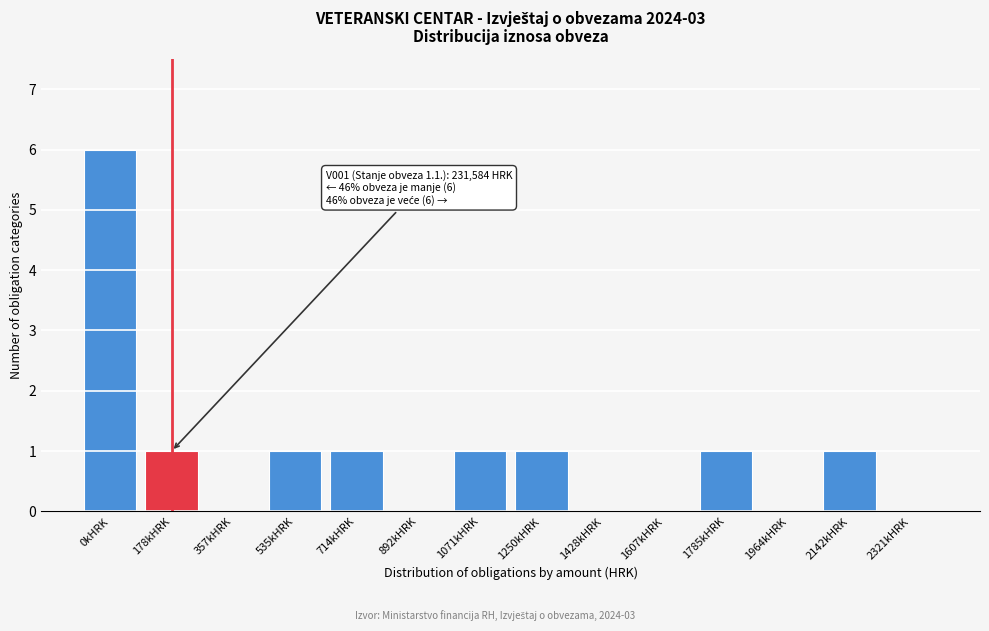

Reading left to right, extract all data points from this chart.

0kHRK=6	178kHRK=1	357kHRK=0	535kHRK=1	714kHRK=1	892kHRK=0	1071kHRK=1	1250kHRK=1	1428kHRK=0	1607kHRK=0	1785kHRK=1	1964kHRK=0	2142kHRK=1	2321kHRK=0